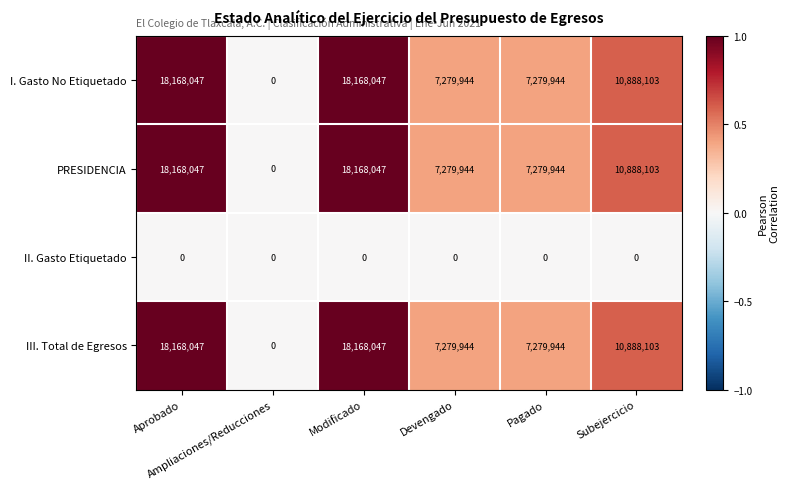

Count the PRESIDENCIA values in the range 7279944 to 18168047.

5